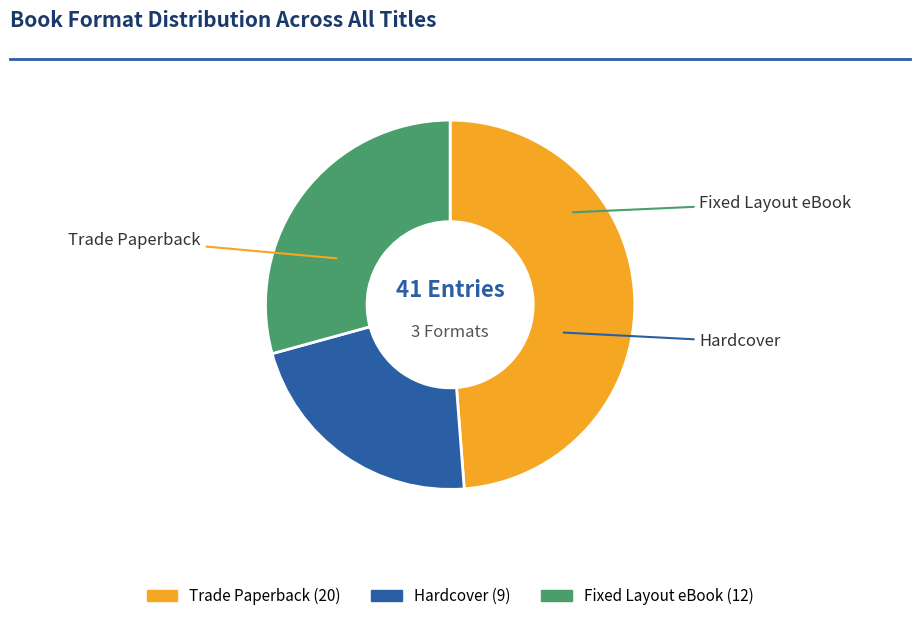

True or false: Hardcover accounts for 22% of the total.

True